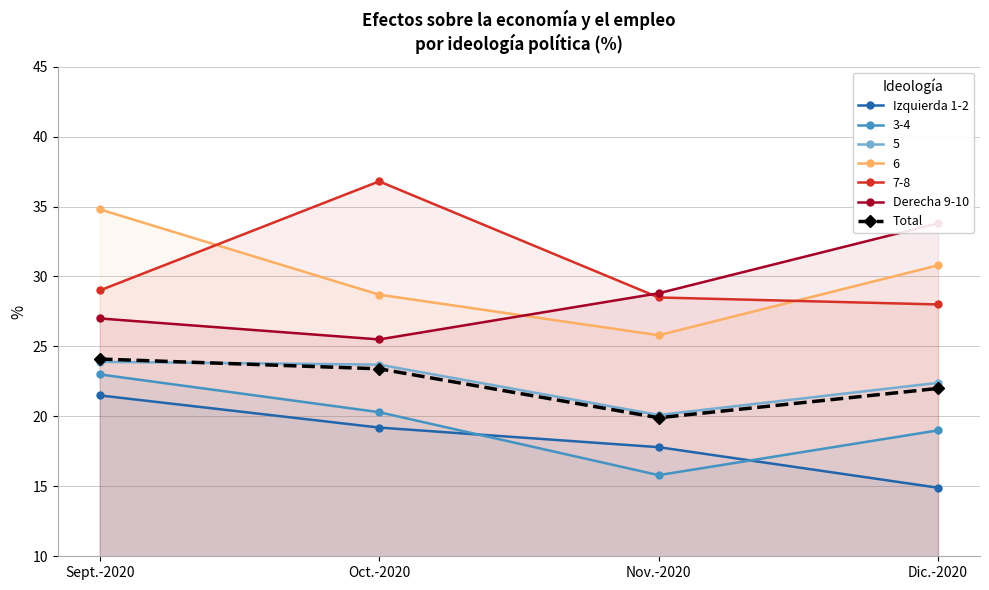

In Total, how many points are lower than both neighbors (excluding endpoints)?

1